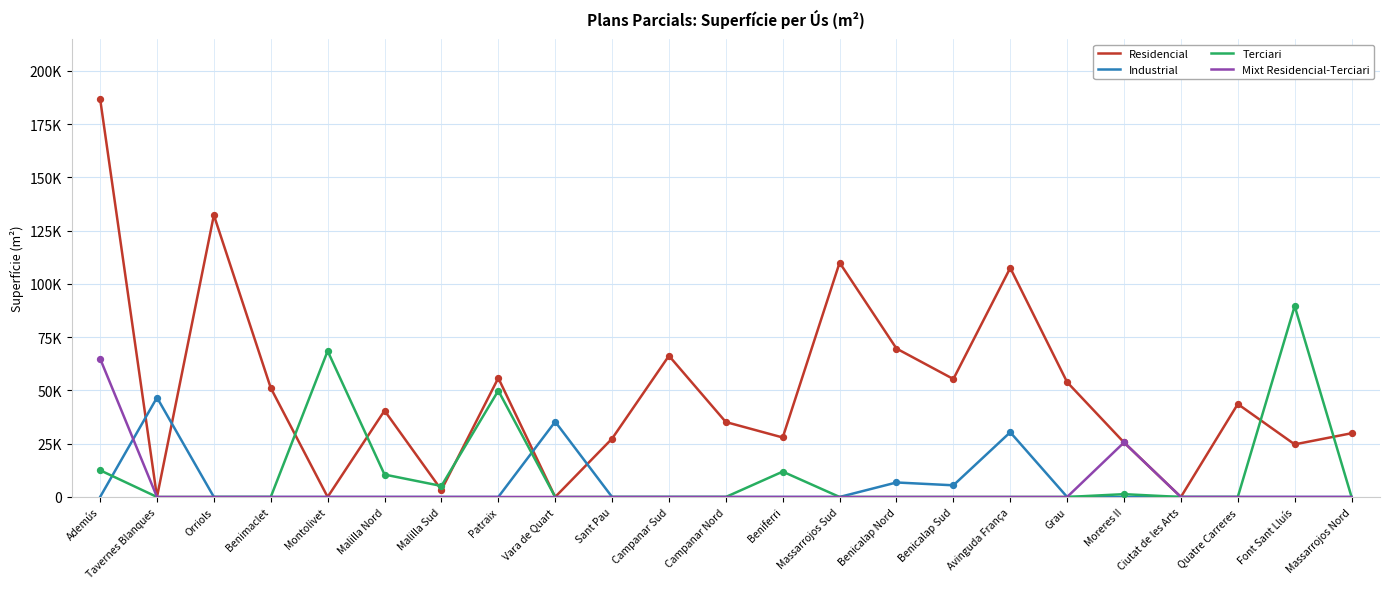

What are all the series names shown in the legend?

Residencial, Industrial, Terciari, Mixt Residencial-Terciari